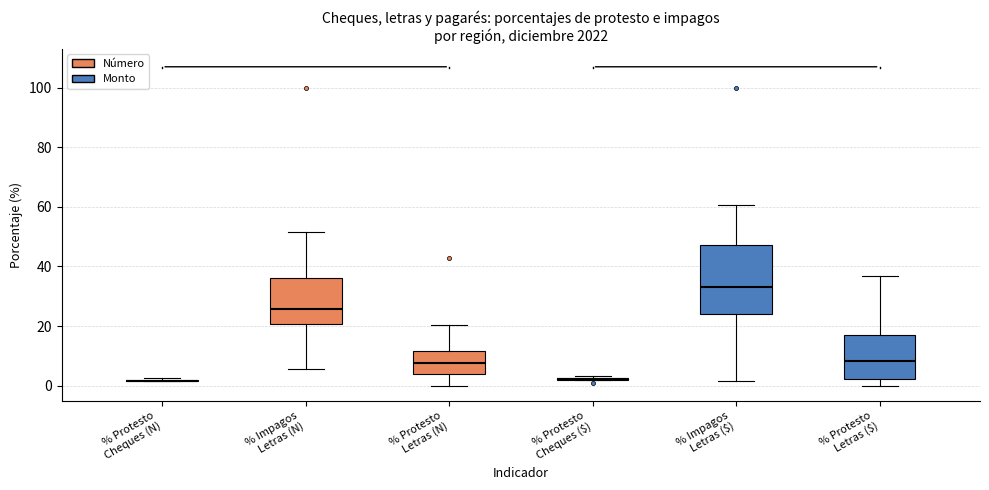

Reading left to right, transcribe this box plot: for each box, give where its median line is, the range the box spans, and where its two whiskers end, as read against the y-axis. The values are not printed on the chart, so give them approximately, as read against the axis.

% Protesto Cheques (N): box collapsed to a line at 2, whiskers 2 to 2
% Impagos Letras (N): median 26, box 20 to 36, whiskers 6 to 52
% Protesto Letras (N): median 8, box 4 to 12, whiskers 0 to 20
% Protesto Cheques ($): box collapsed to a line at 2, whiskers 2 to 4
% Impagos Letras ($): median 34, box 24 to 48, whiskers 2 to 60
% Protesto Letras ($): median 8, box 2 to 16, whiskers 0 to 36